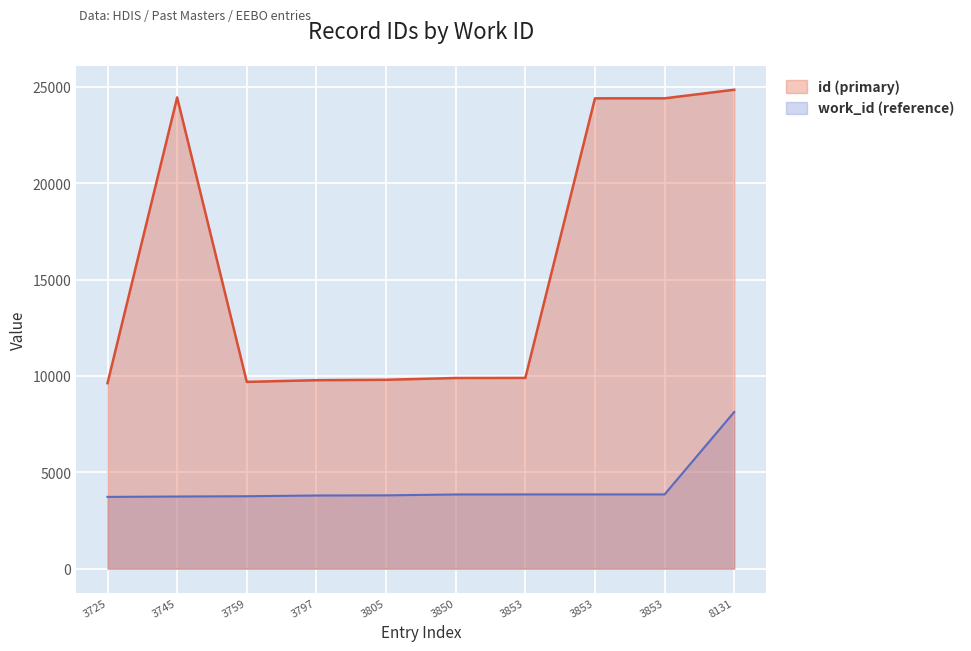

True or false: work_id (reference) and id (primary) intersect in this chart.

False